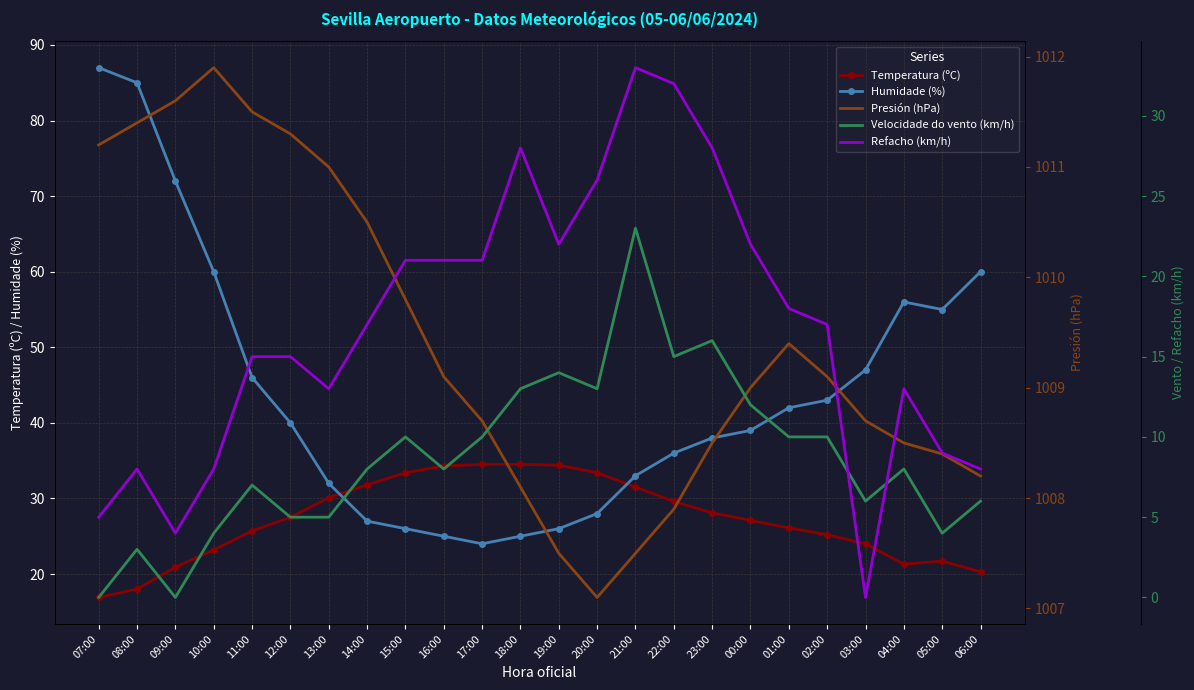

Between 17:00 and 22:00, which series saw the biggest shift?

Humidade (%)